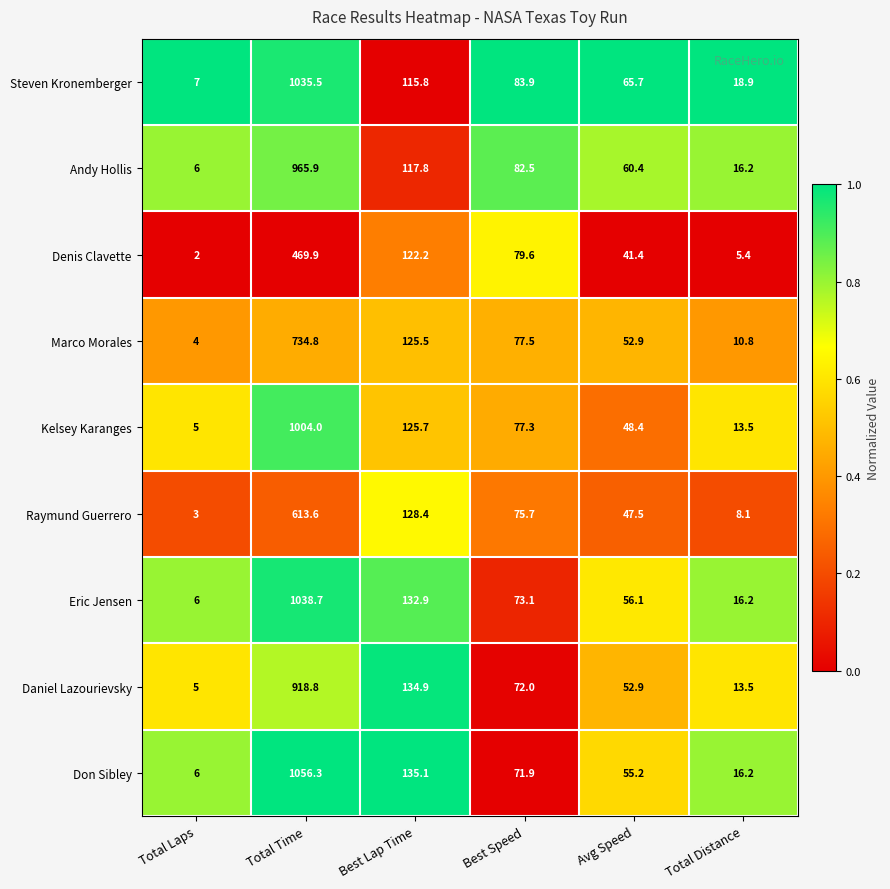

What is the highest value of the Andy Hollis series?

965.9